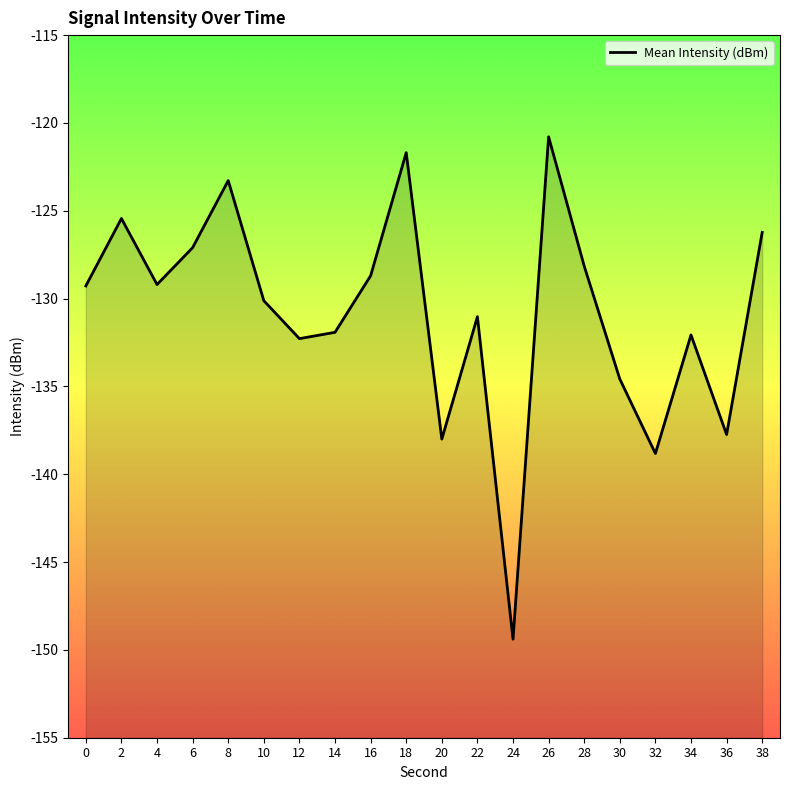

How many lines are shown in the chart?

1